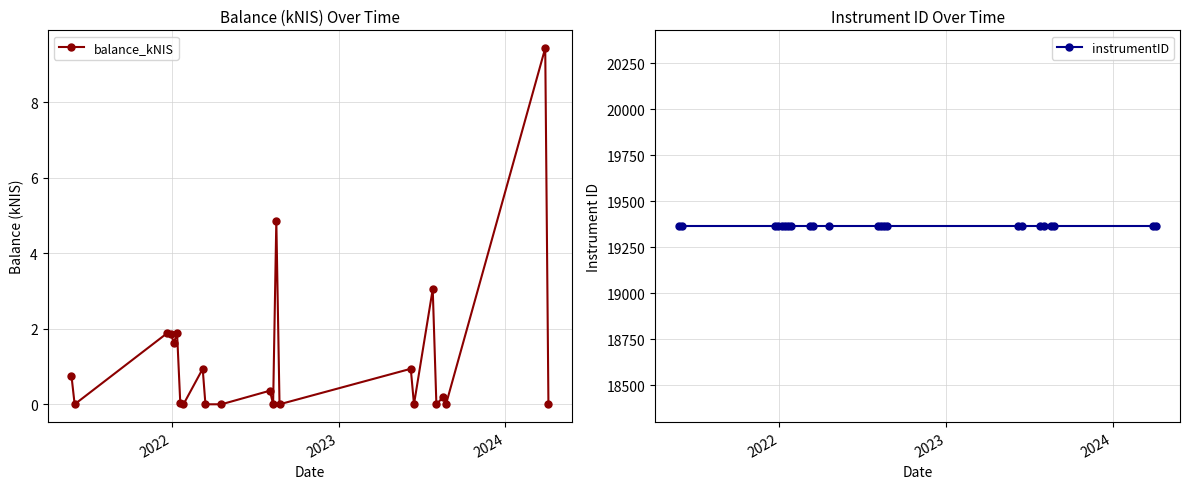

True or false: balance_kNIS has more than 1 interior local peaks.

True